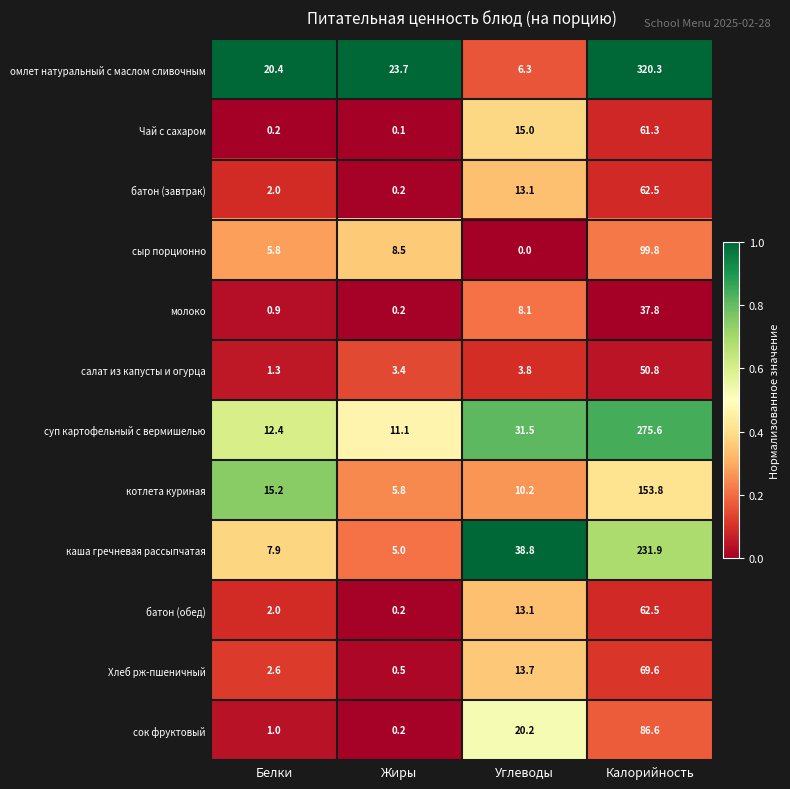

What is the sum of all сок фруктовый values?

108.0